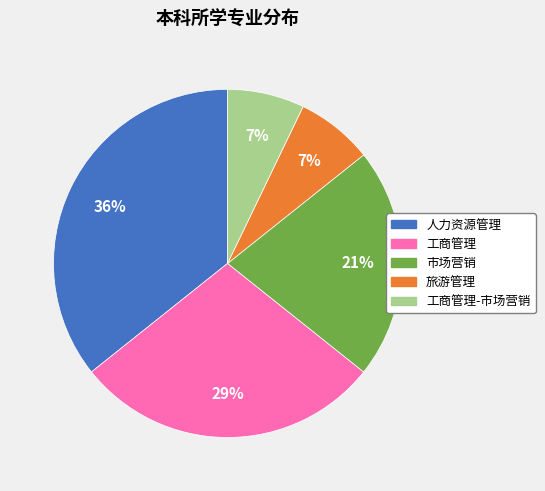

How many segments does this pie chart have?

5